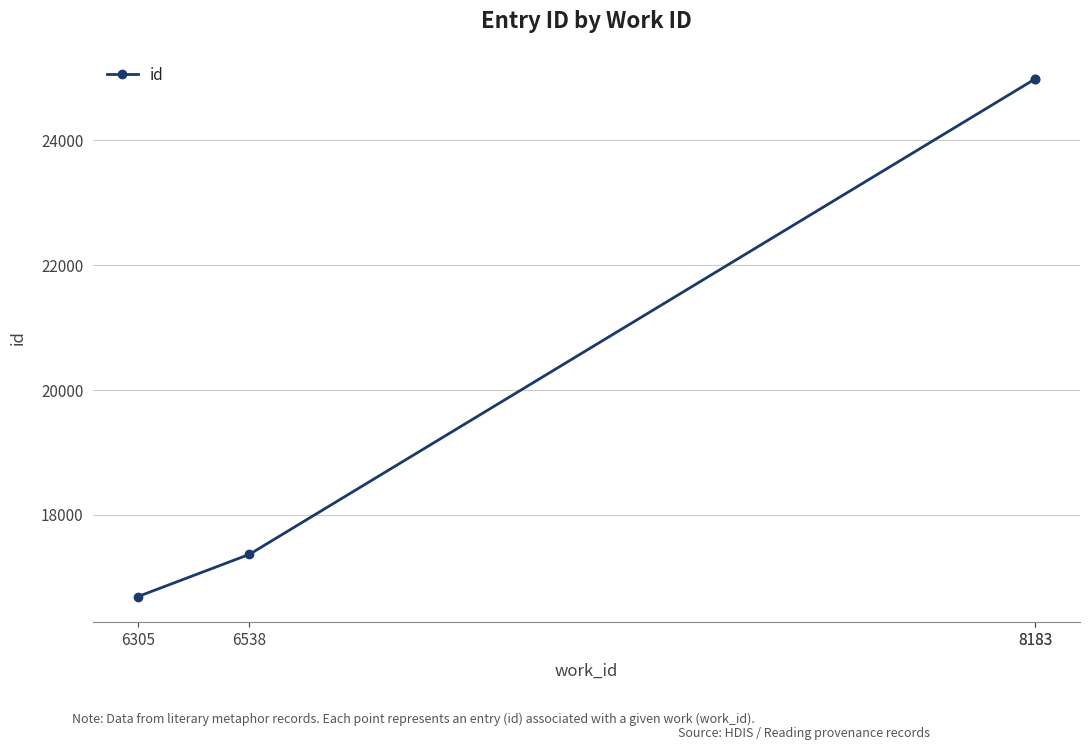

True or false: the data shows 24982 at 8183.

True